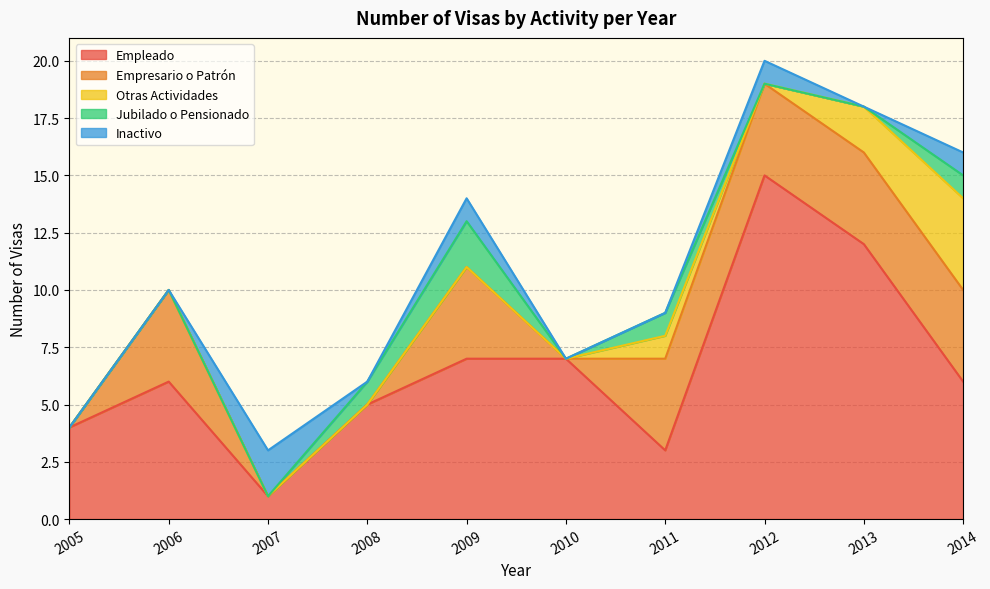

Reading left to right, extract all data points from this chart.

Empleado: 2005=4	2006=6	2007=1	2008=5	2009=7	2010=7	2011=3	2012=15	2013=12	2014=6
Empresario o Patrón: 2005=0	2006=4	2007=0	2008=0	2009=4	2010=0	2011=4	2012=4	2013=4	2014=4
Otras Actividades: 2005=0	2006=0	2007=0	2008=0	2009=0	2010=0	2011=1	2012=0	2013=2	2014=4
Jubilado o Pensionado: 2005=0	2006=0	2007=0	2008=1	2009=2	2010=0	2011=1	2012=0	2013=0	2014=1
Inactivo: 2005=0	2006=0	2007=2	2008=0	2009=1	2010=0	2011=0	2012=1	2013=0	2014=1